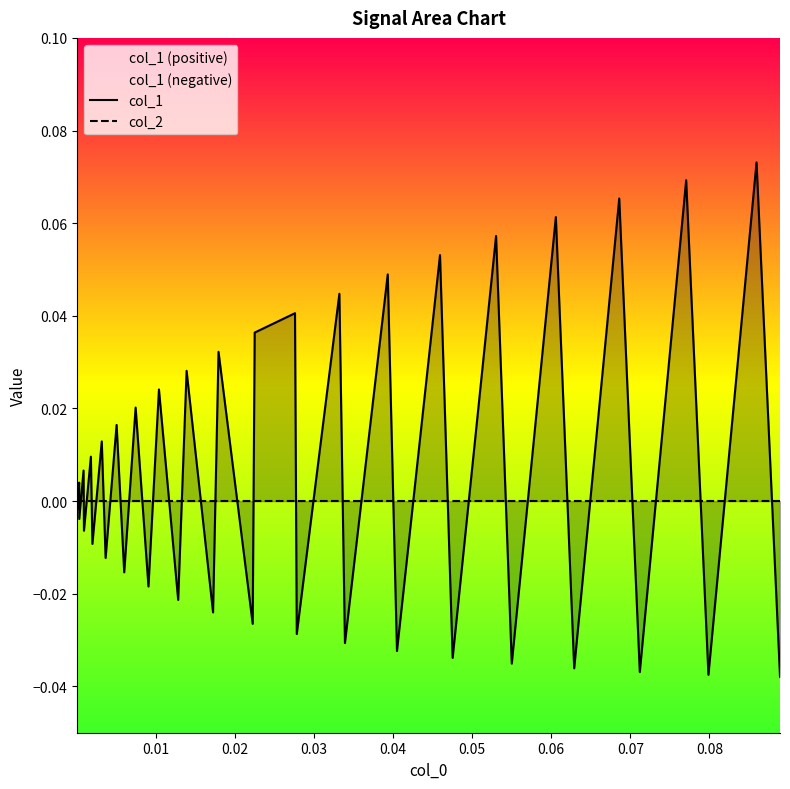

Does the chart have visible grid lines?

No